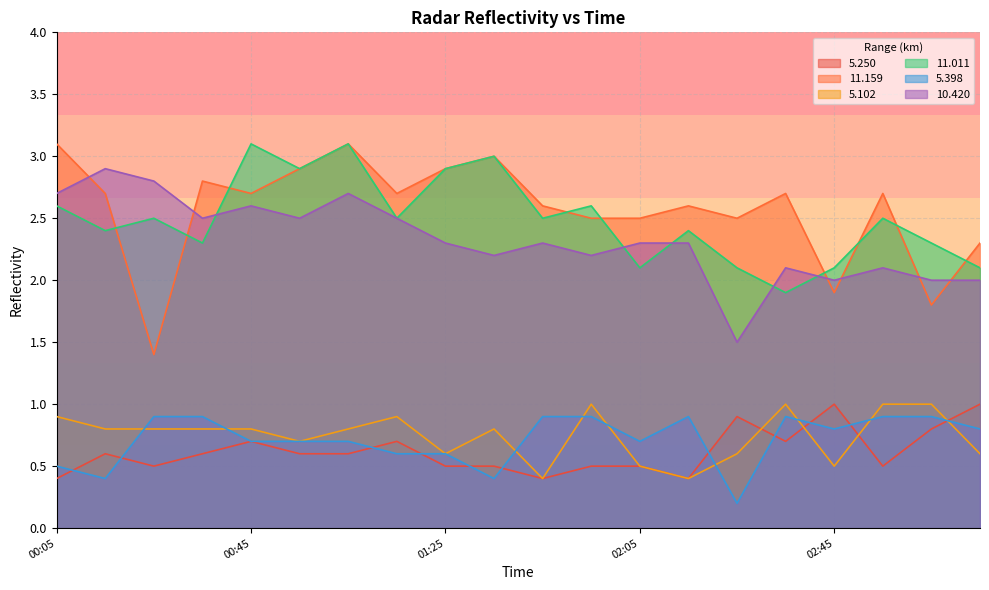

What is the minimum value for   5.102?

0.4